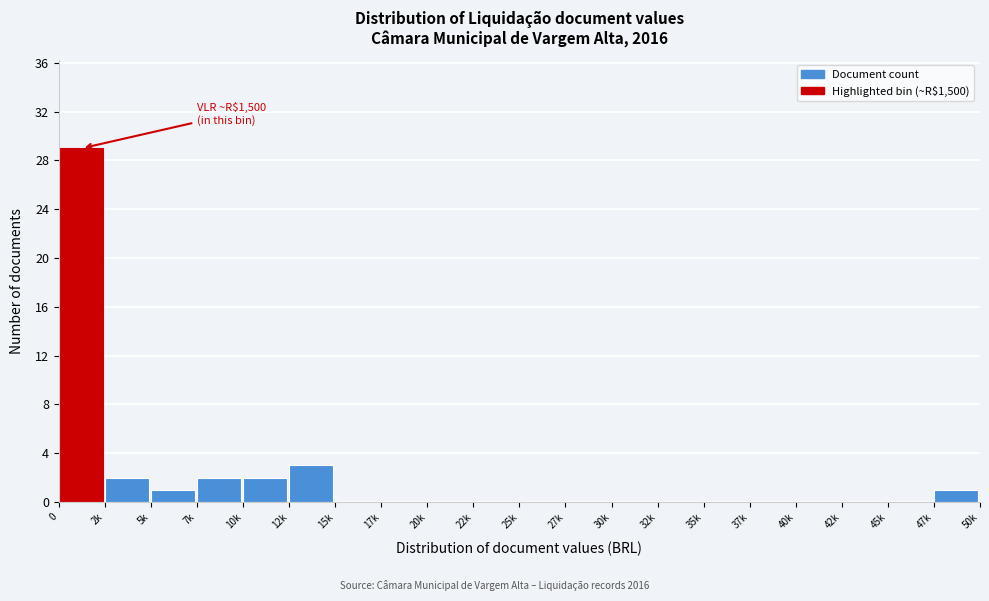

Reading left to right, extract all data points from this chart.

0=29	2k=2	5k=1	7k=2	10k=2	12k=3	15k=0	17k=0	20k=0	22k=0	25k=0	27k=0	30k=0	32k=0	35k=0	37k=0	40k=0	42k=0	45k=0	47k=1